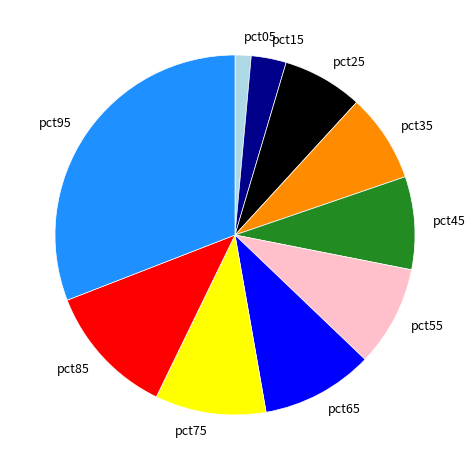

Does pct05 account for over 50% of the chart?

No